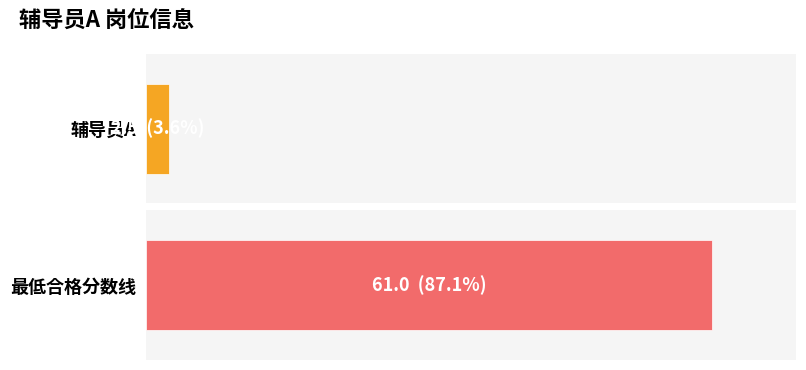

What are all the series names shown in the legend?

辅导员A, 最低合格分数线